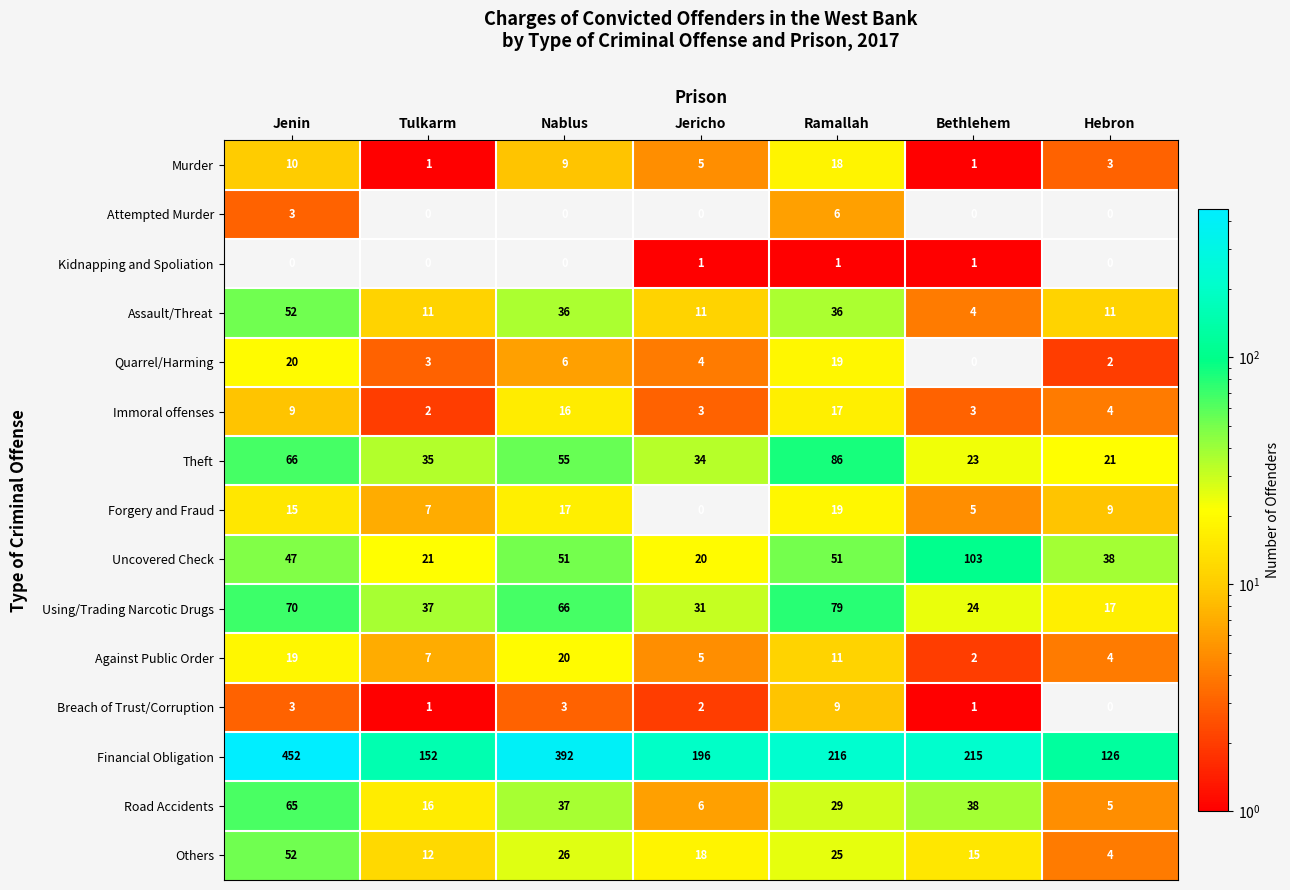

At how many categories does at least one series exceed 164?

5